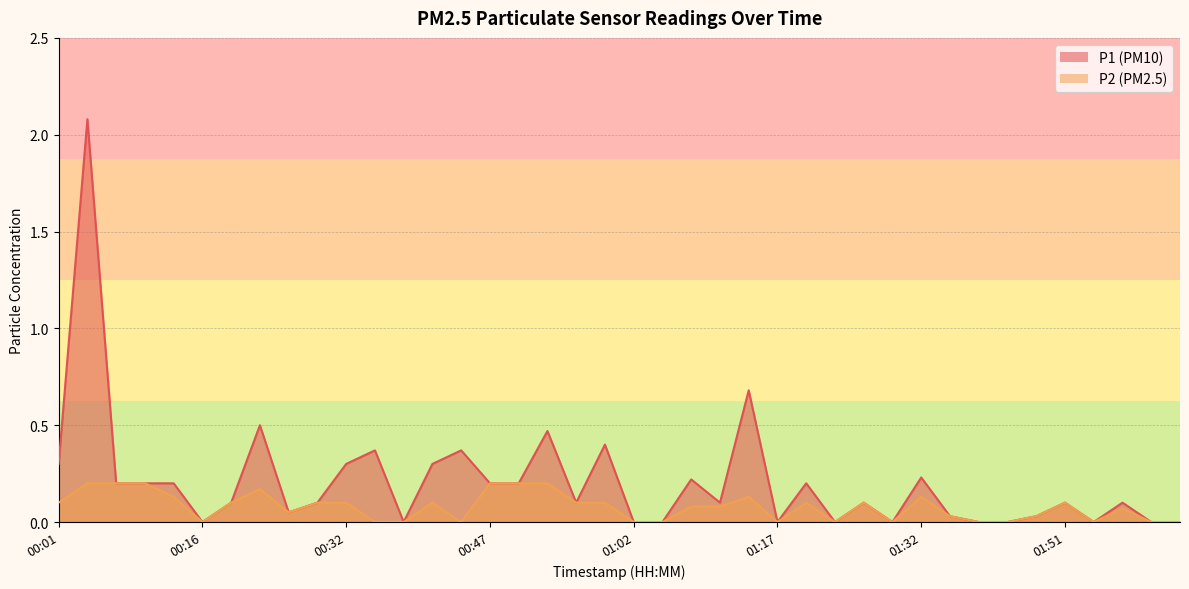

True or false: P1 and P2 cross at least once.

False